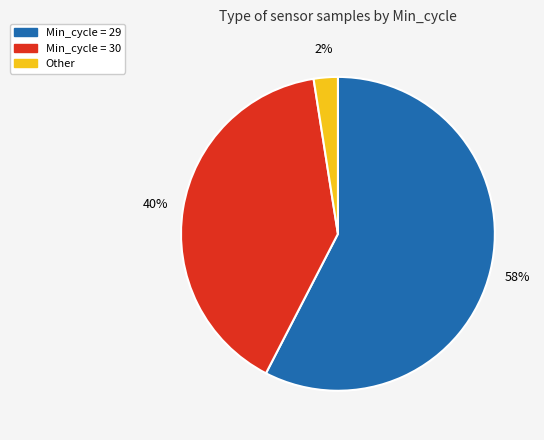

To the nearest percent, what is the average slice percentage?

33%